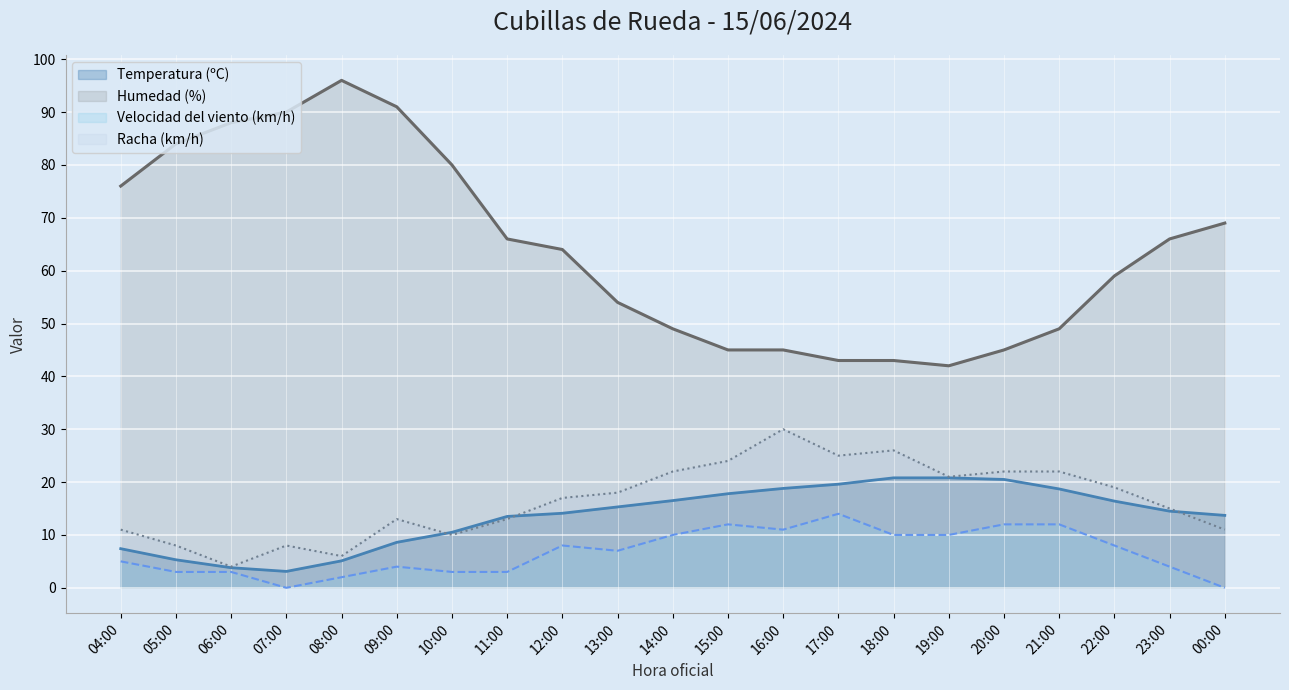

Reading left to right, what are all the values shown in this chart?

Temperatura (ºC): 7.4	5.3	3.8	3.1	5.1	8.6	10.5	13.5	14.1	15.3	16.5	17.8	18.8	19.6	20.8	20.8	20.5	18.7	16.4	14.5	13.7
Velocidad del viento (km/h): 5.0	3.0	3.0	0.0	2.0	4.0	3.0	3.0	8.0	7.0	10.0	12.0	11.0	14.0	10.0	10.0	12.0	12.0	8.0	4.0	0.0
Humedad (%): 76.0	84.0	88.0	90.0	96.0	91.0	80.0	66.0	64.0	54.0	49.0	45.0	45.0	43.0	43.0	42.0	45.0	49.0	59.0	66.0	69.0
Racha (km/h): 11.0	8.0	4.0	8.0	6.0	13.0	10.0	13.0	17.0	18.0	22.0	24.0	30.0	25.0	26.0	21.0	22.0	22.0	19.0	15.0	11.0